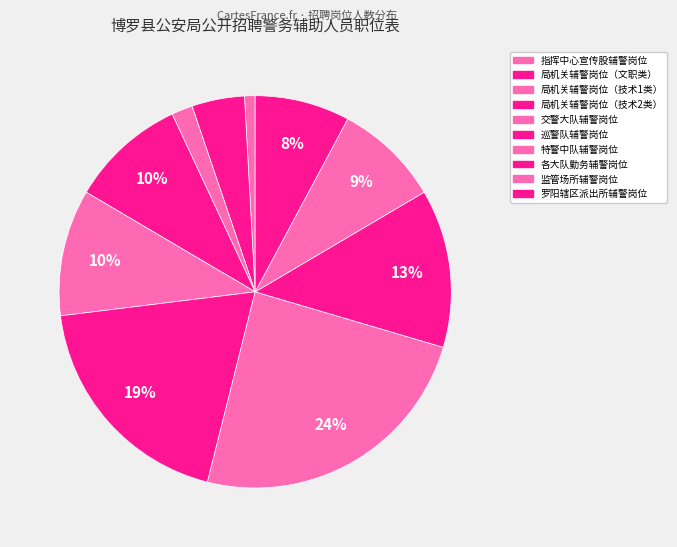

What percentage is the 指挥中心宣传股辅警岗位 slice, to the nearest percent?

1%